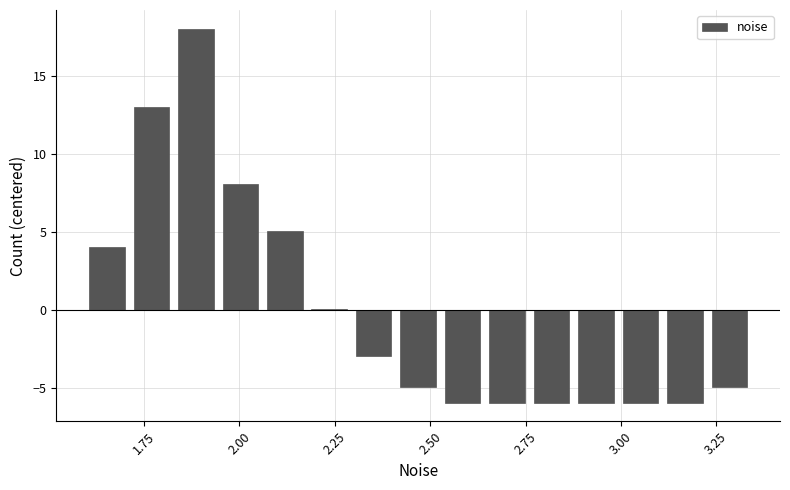

Around what value on the x-axis is the tallest bar? Give the approximate position of its centre, as read against the axis.

1.90